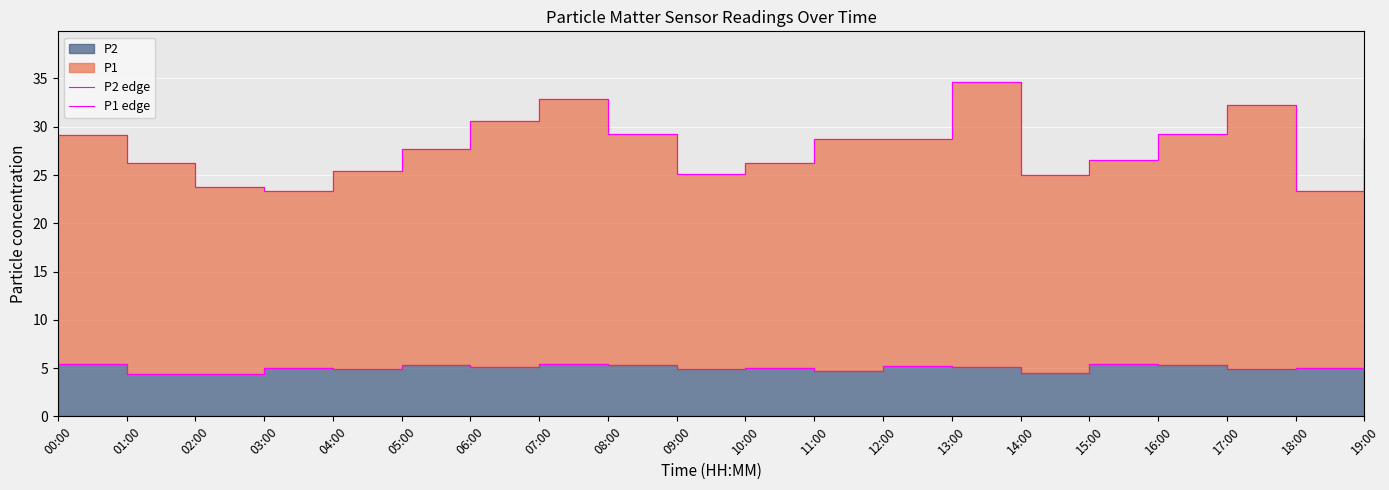

What is the label of the 3rd point from the right?

17:00